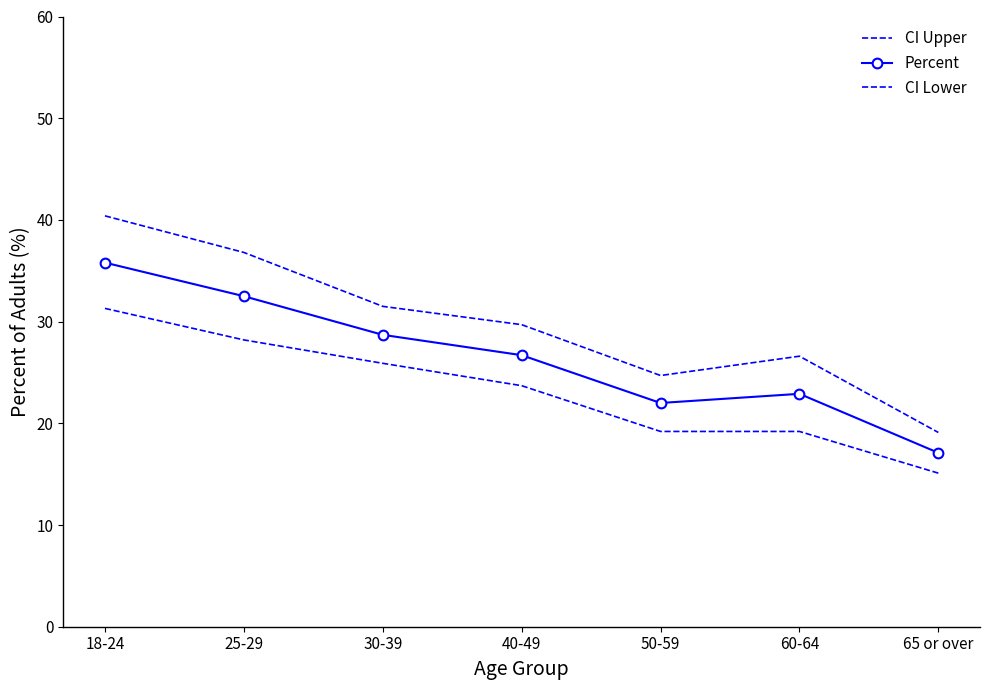

What is the difference between the second highest and minimum values in the CI Upper series?

17.7